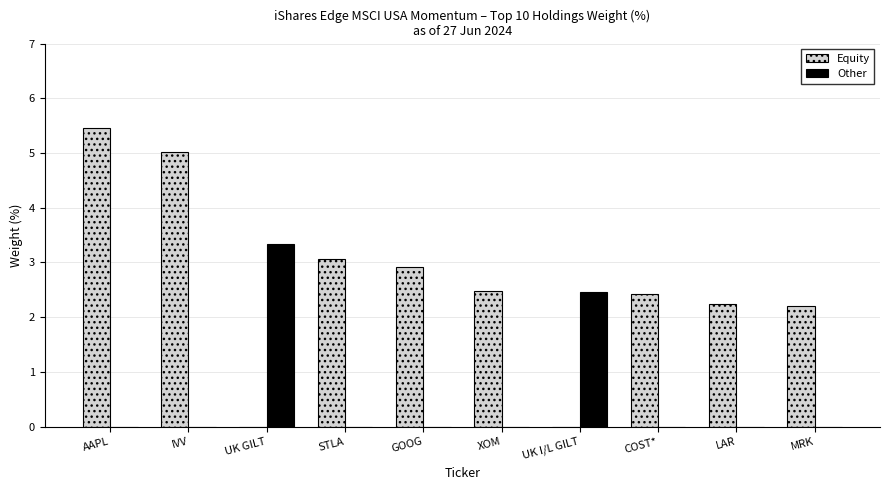

What is the greatest value displayed?

5.5